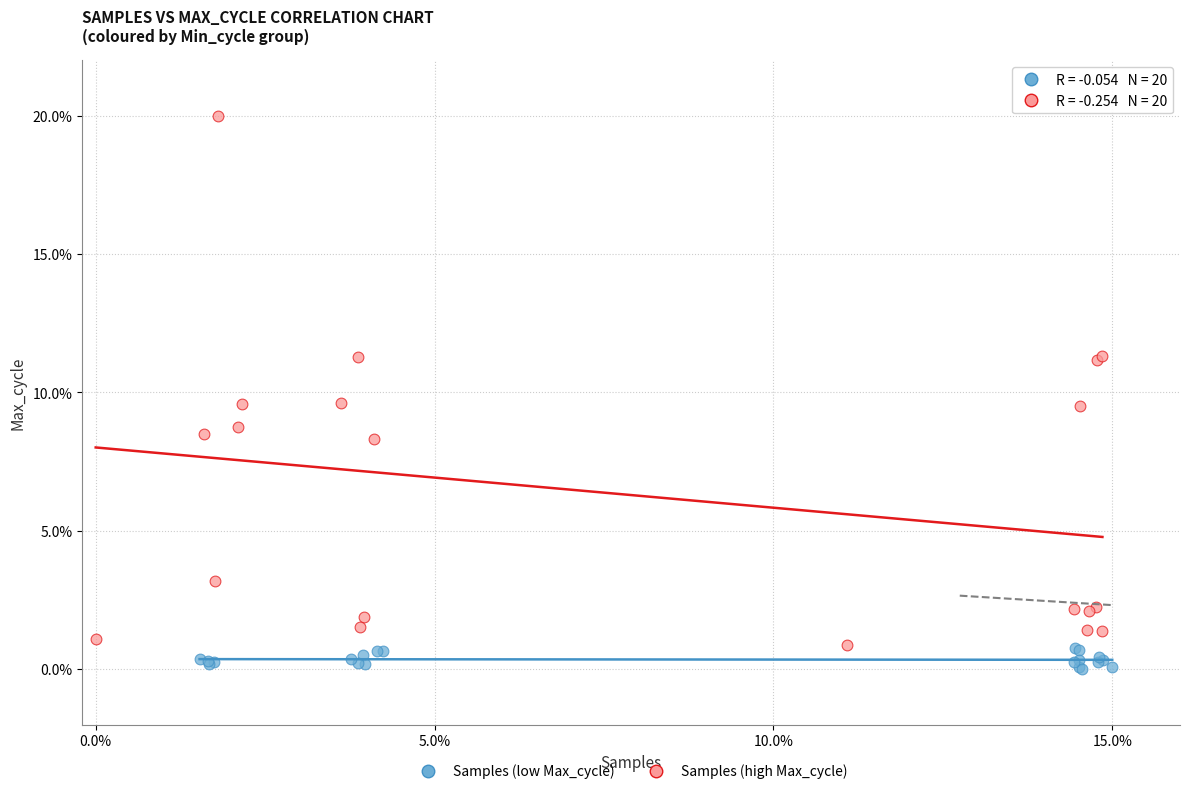

What are all the series names shown in the legend?

Samples (low Max_cycle), Samples (high Max_cycle)